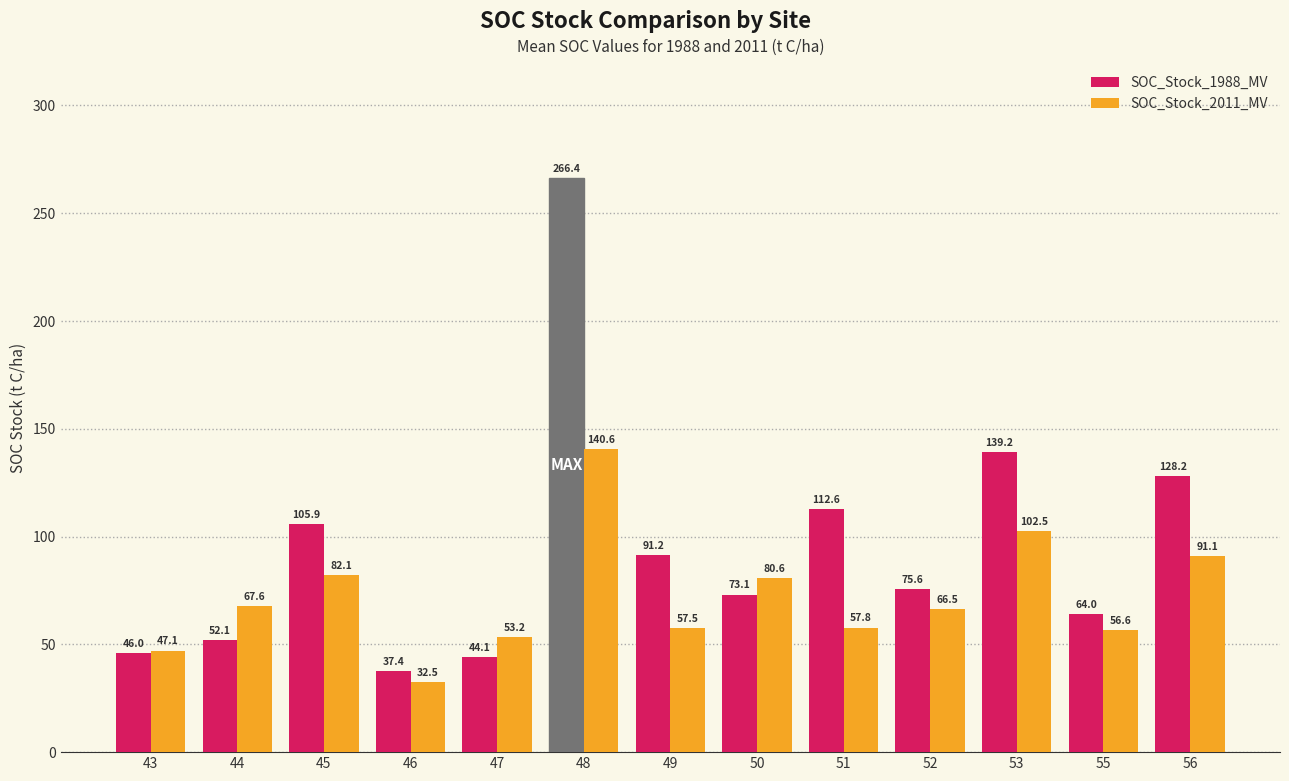

Which series has the largest total across all categories?

SOC_Stock_1988_MV